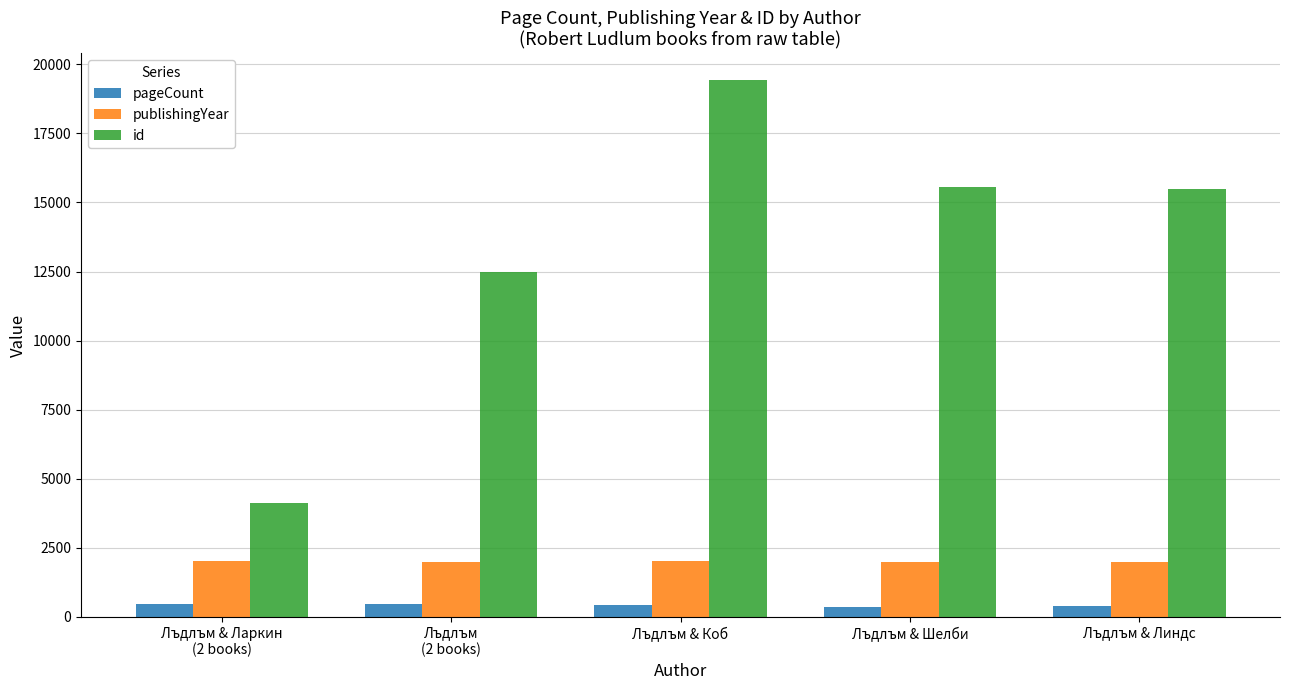

Is it true that pageCount equals 384.0 at Лъдлъм & Линдс?

True